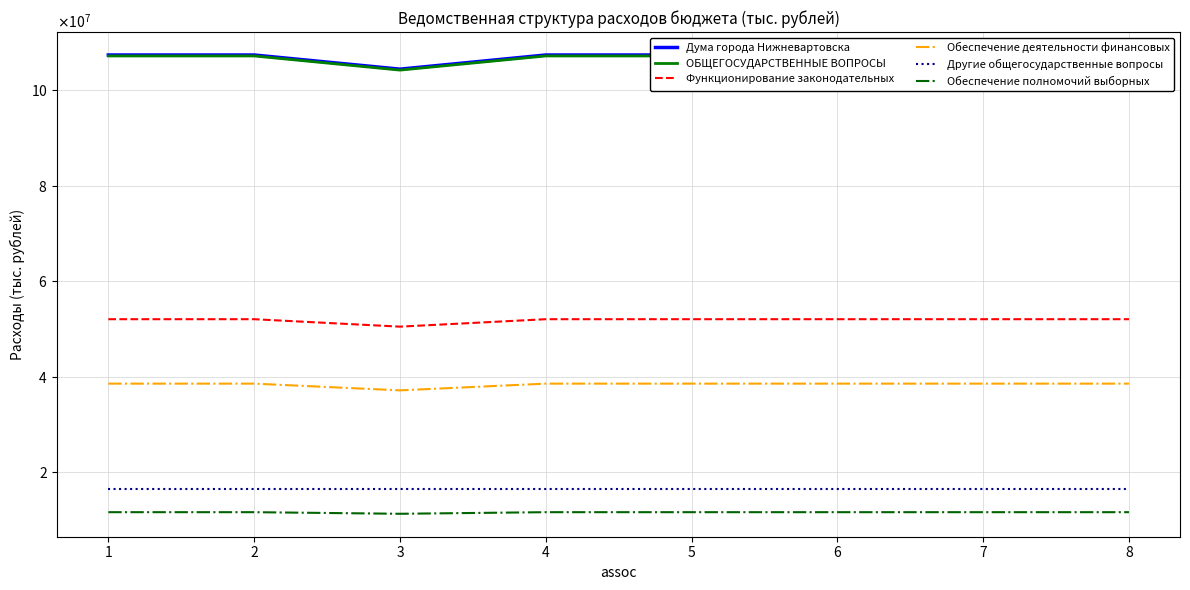

True or false: Другие общегосударственные вопросы has a value of 16563800 at 8.

True